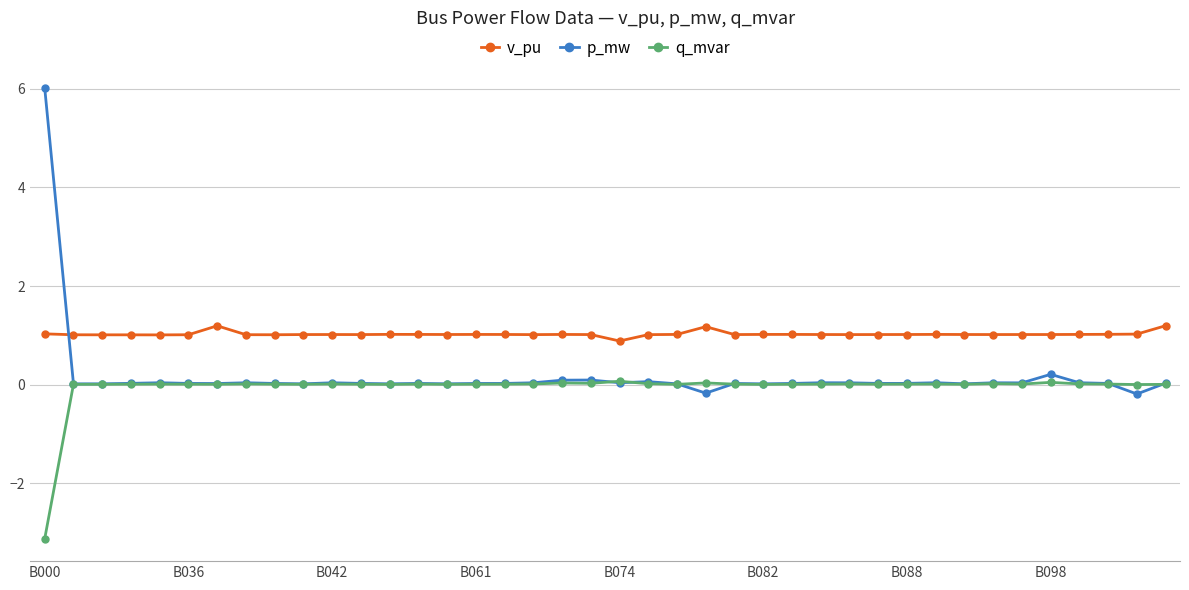

What is the maximum value for p_mw?

6.0